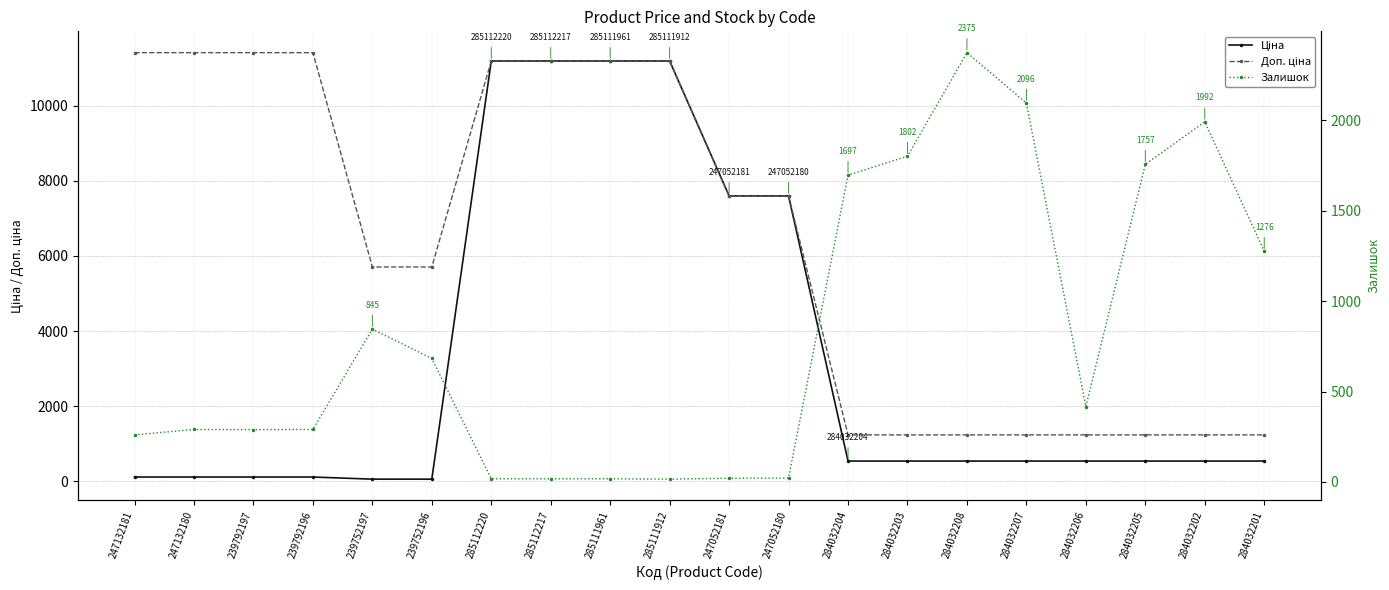

Between which two adjacent categories do Доп. ціна and Залишок first intersect?

247052180 and 284032204